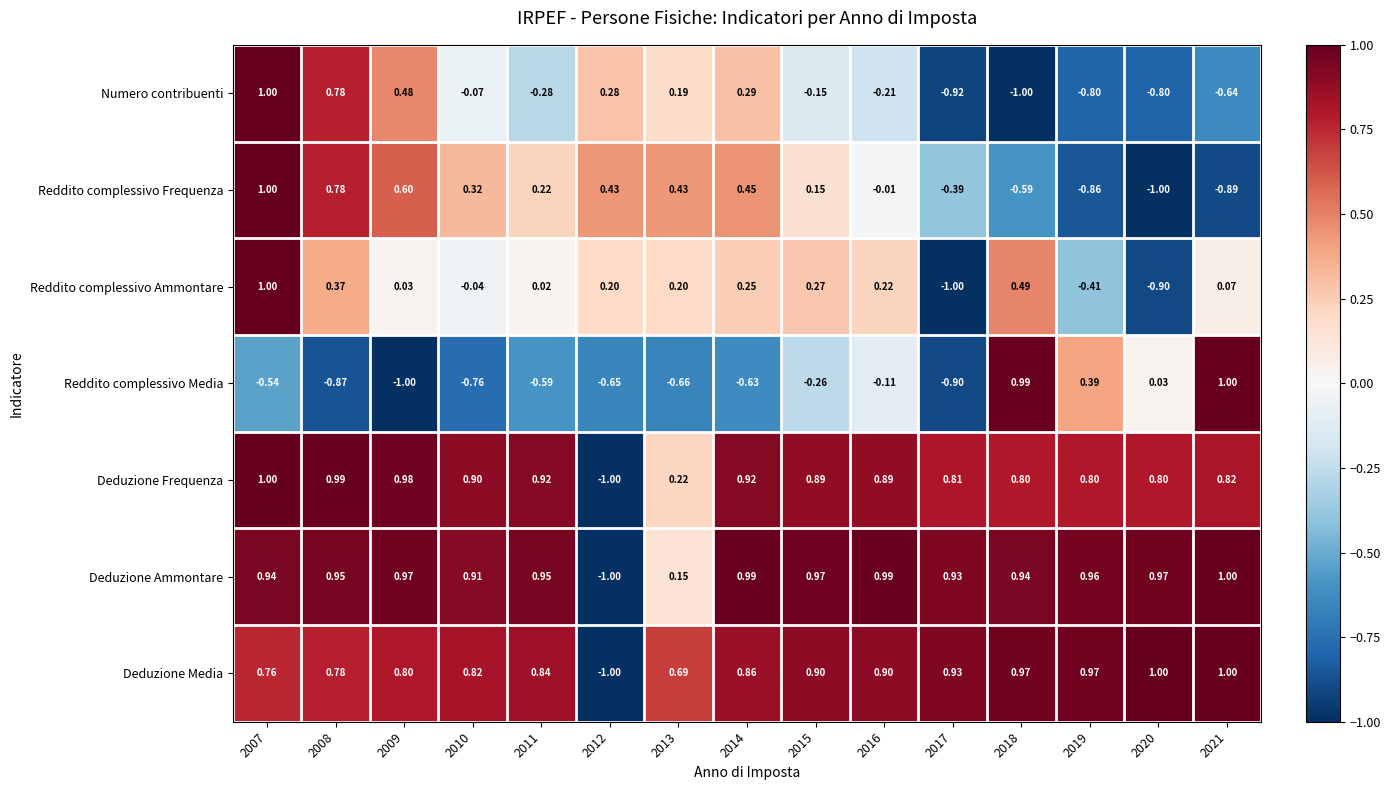

Is the value of Deduzione Frequenza at 2019 greater than the value of Numero contribuenti at 2014?

Yes